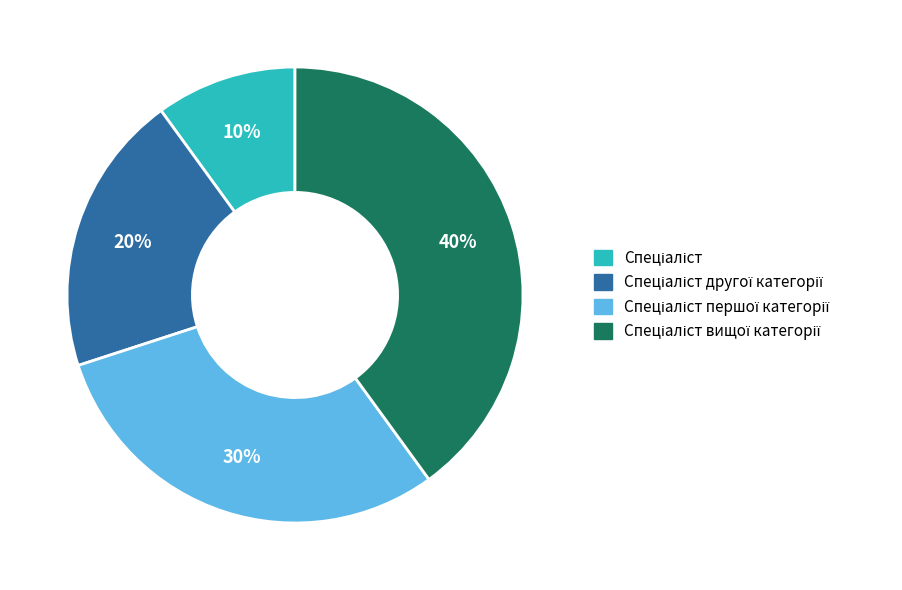

Is there a majority slice in this chart?

No